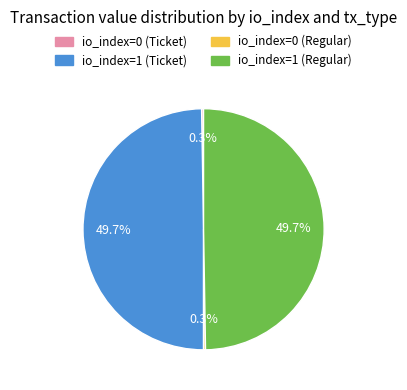

What percentage is NOT represented by io_index=1 (Ticket)?

50.3%